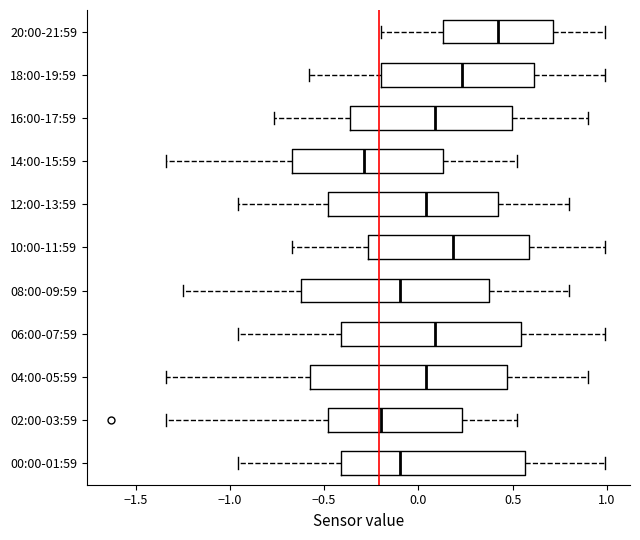

Reading bottom to top, transcribe this box plot: for each box, give where its median line is, the range the box spans, and where its two whiskers end, as read against the x-axis. The values are not printed on the chart, so give them approximately, as read against the axis.

00:00-01:59: median -0.10, box -0.40 to 0.55, whiskers -0.95 to 1.00
02:00-03:59: median -0.20, box -0.50 to 0.25, whiskers -1.35 to 0.50
04:00-05:59: median 0.05, box -0.55 to 0.45, whiskers -1.35 to 0.90
06:00-07:59: median 0.10, box -0.40 to 0.55, whiskers -0.95 to 1.00
08:00-09:59: median -0.10, box -0.60 to 0.40, whiskers -1.25 to 0.80
10:00-11:59: median 0.20, box -0.25 to 0.60, whiskers -0.65 to 1.00
12:00-13:59: median 0.05, box -0.50 to 0.40, whiskers -0.95 to 0.80
14:00-15:59: median -0.30, box -0.65 to 0.15, whiskers -1.35 to 0.50
16:00-17:59: median 0.10, box -0.35 to 0.50, whiskers -0.75 to 0.90
18:00-19:59: median 0.25, box -0.20 to 0.60, whiskers -0.60 to 1.00
20:00-21:59: median 0.40, box 0.15 to 0.70, whiskers -0.20 to 1.00